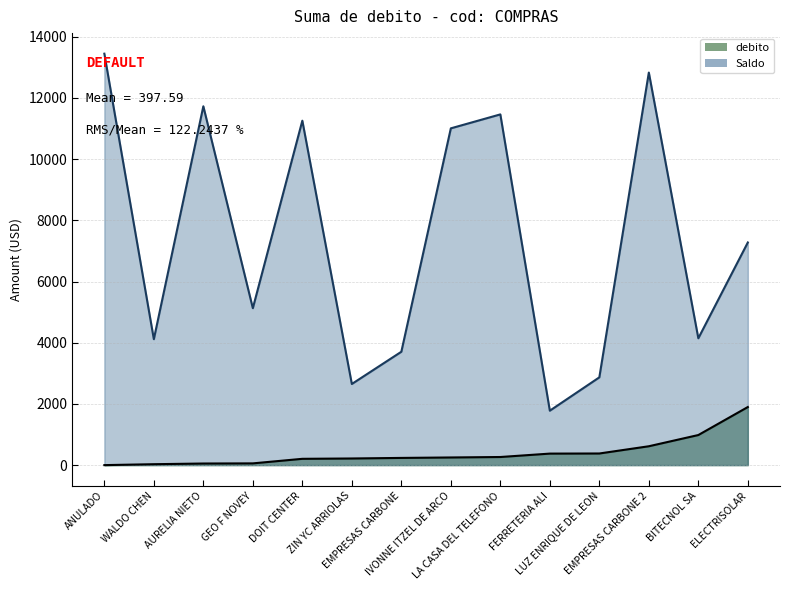

How many values in the debito series exceed 250?

6